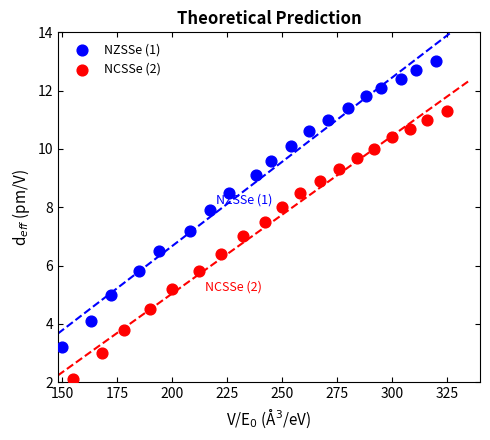

Which series reaches the minimum Y coordinate?

NCSSe (2)